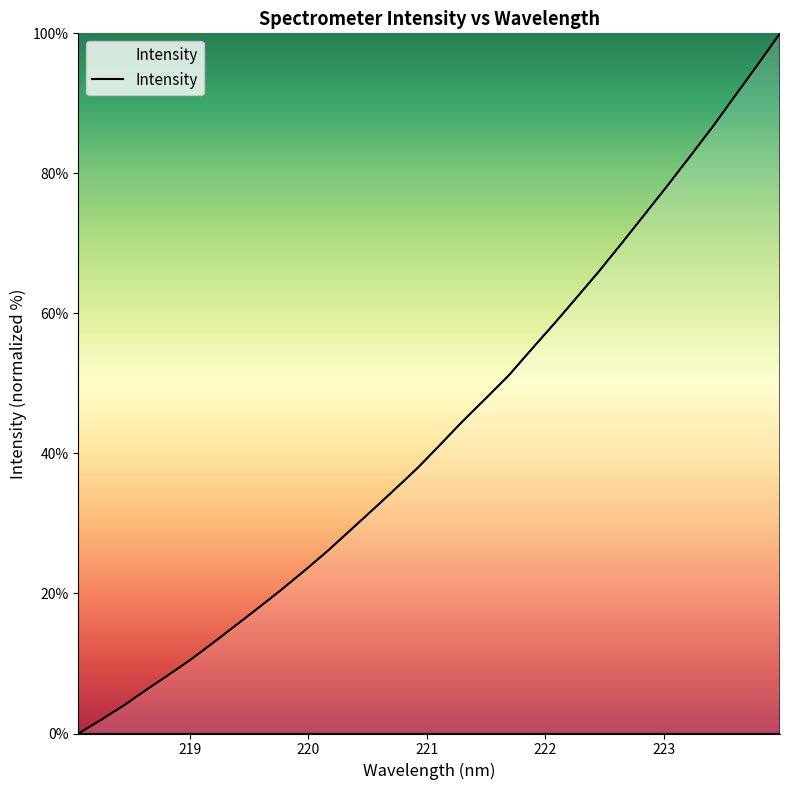

What is the maximum value shown in the chart?

100.0